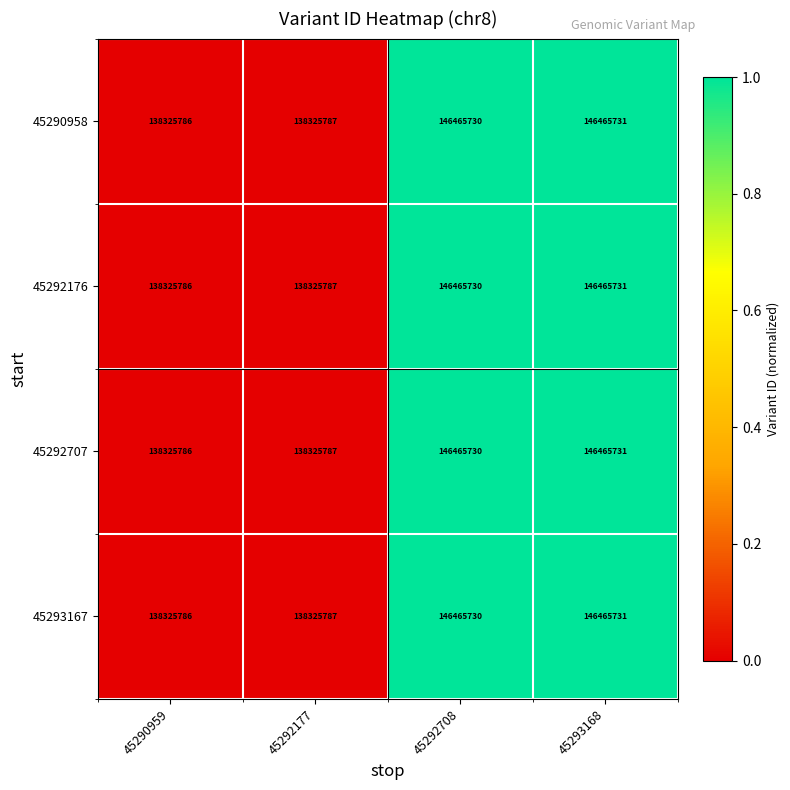

Rank the categories by 45292707 value from lowest to highest.

45290959, 45292177, 45292708, 45293168